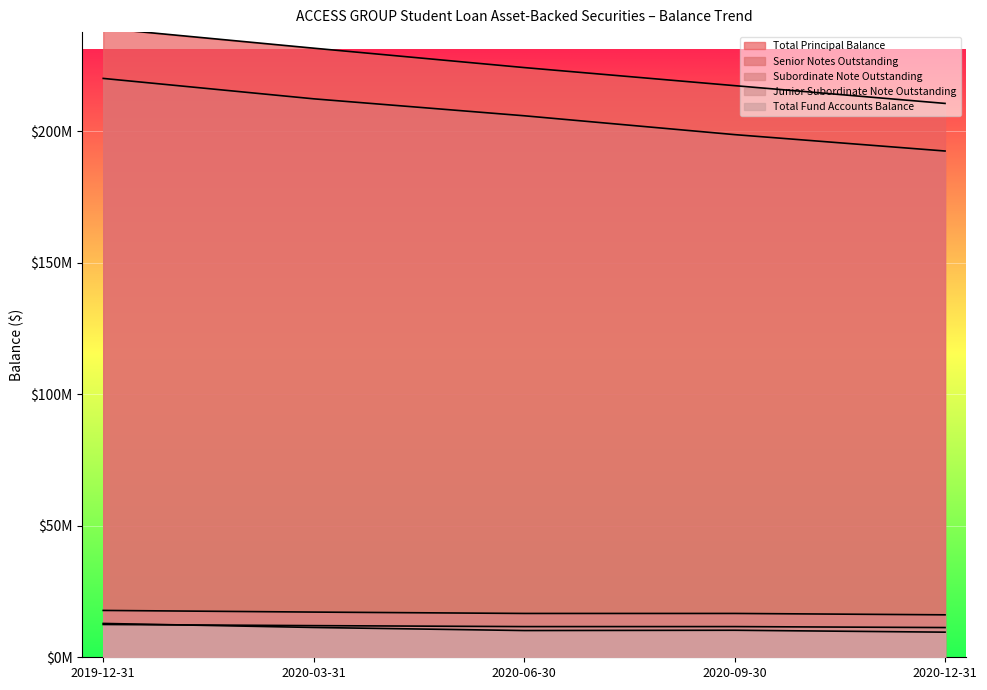

What is the maximum value for Subordinate Note Outstanding?

17809074.6